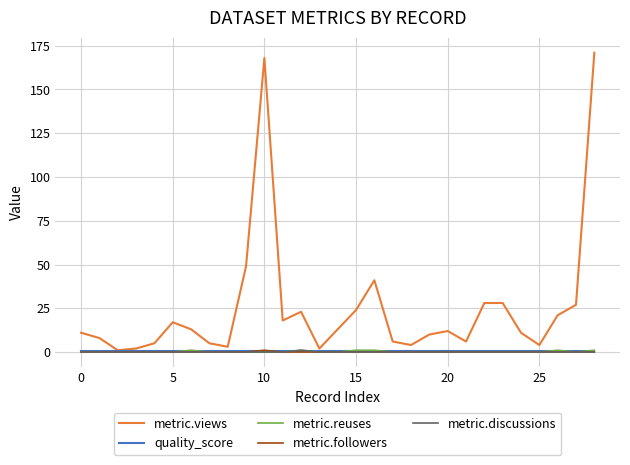

Which series has the largest range (max minus min)?

metric.views